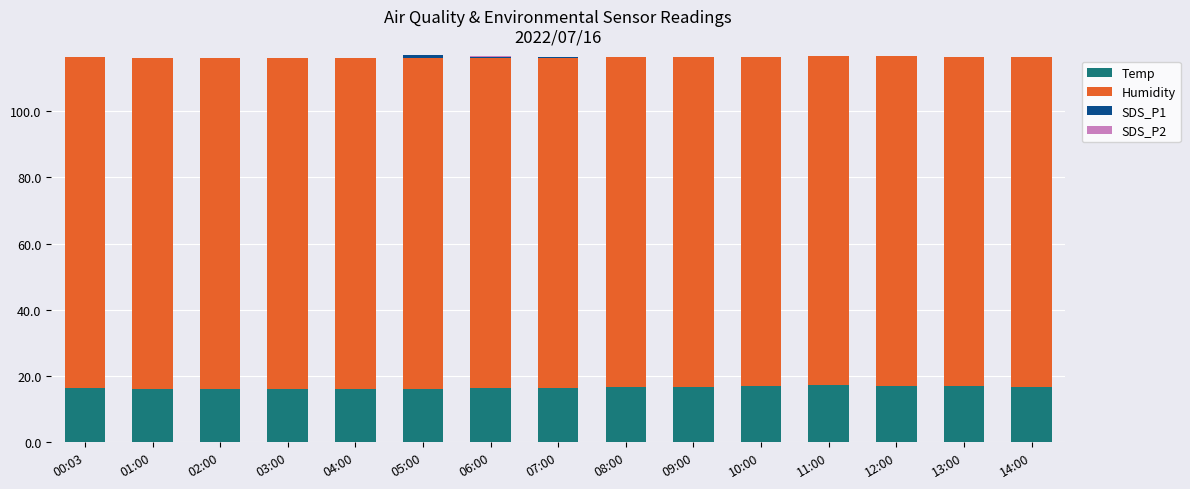

How many series are shown in this chart?

4